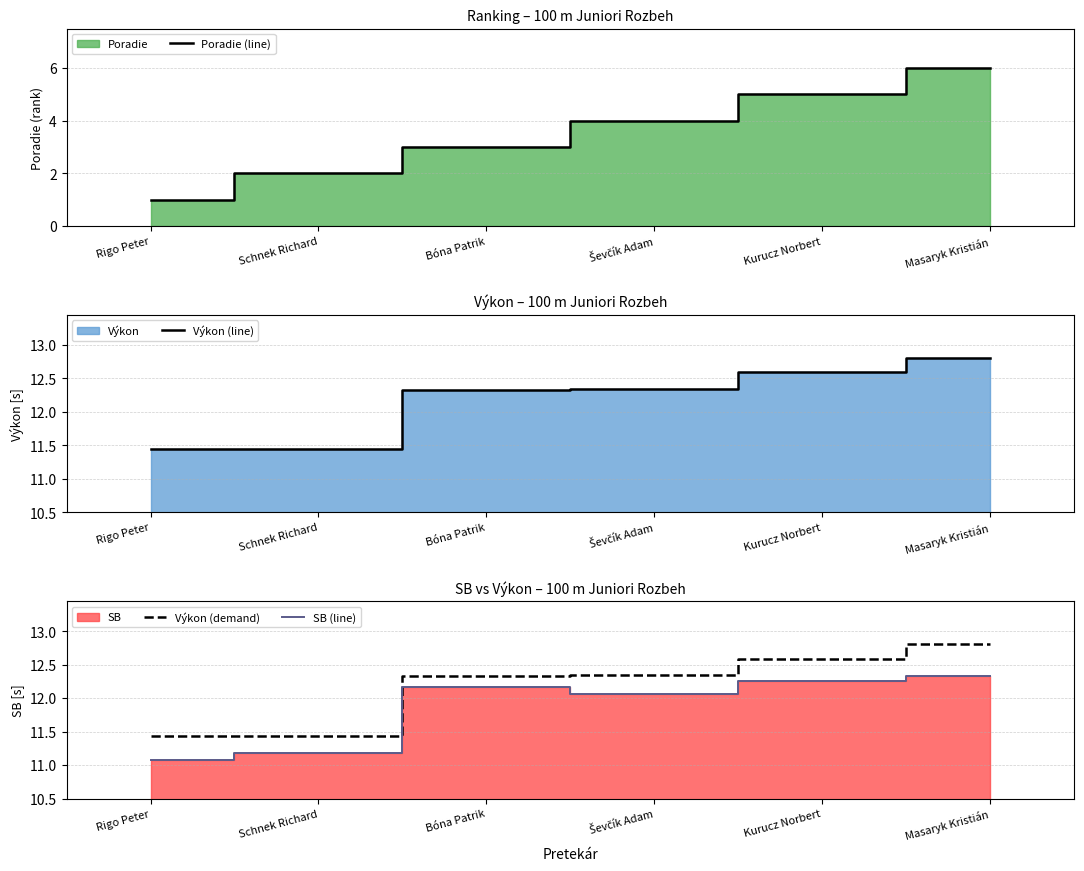

Which series has the widest spread of values?

Poradie (line)